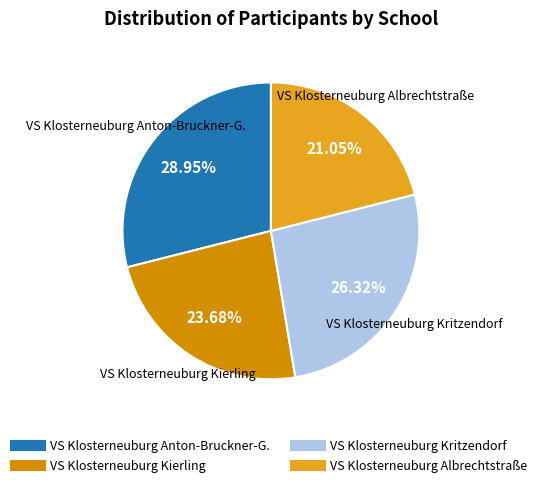

To the nearest percent, what portion does VS Klosterneuburg Kritzendorf represent?

26%